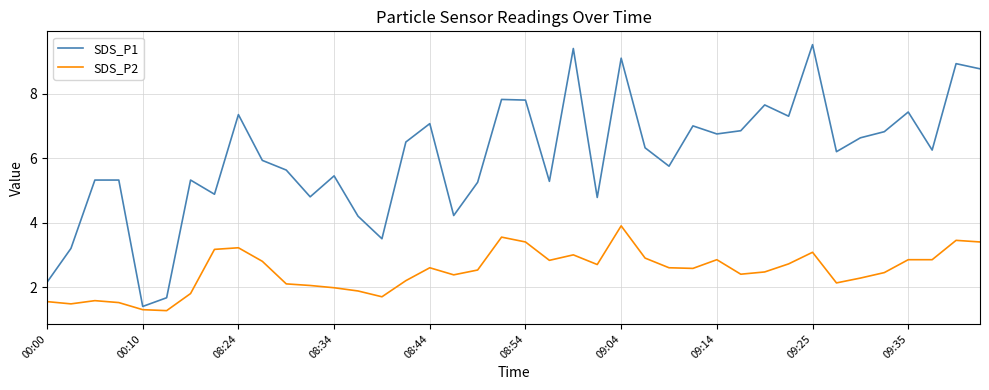

What are all the series names shown in the legend?

SDS_P1, SDS_P2